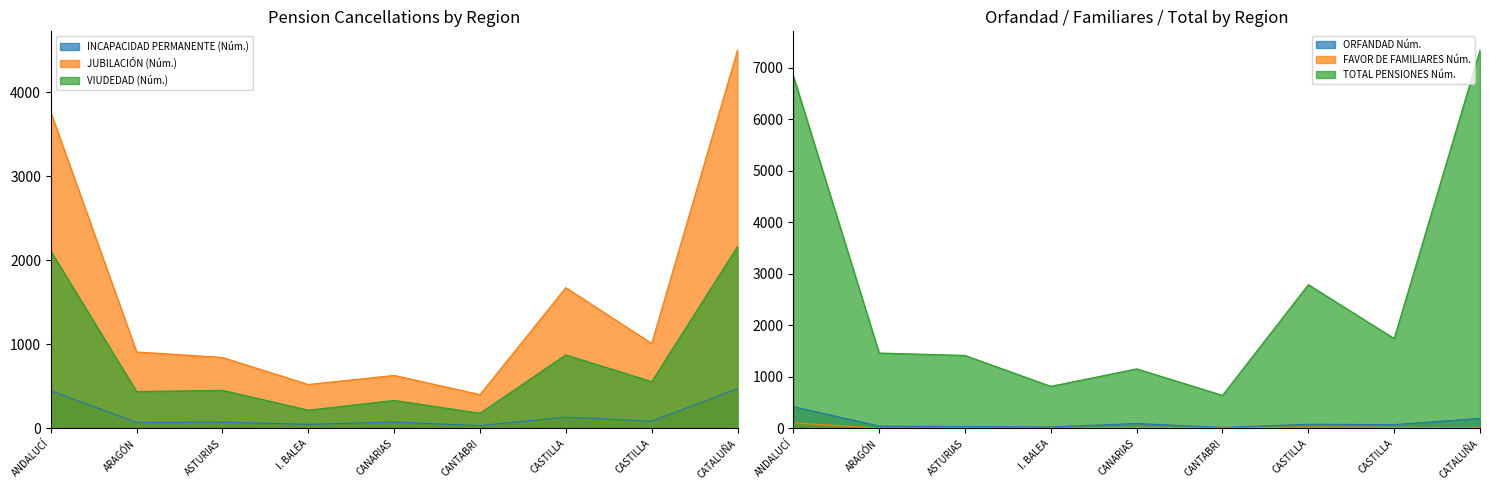

What is the sum of the JUBILACIÓN (Núm.) values at I. BALEA and CATALUÑA?

5020